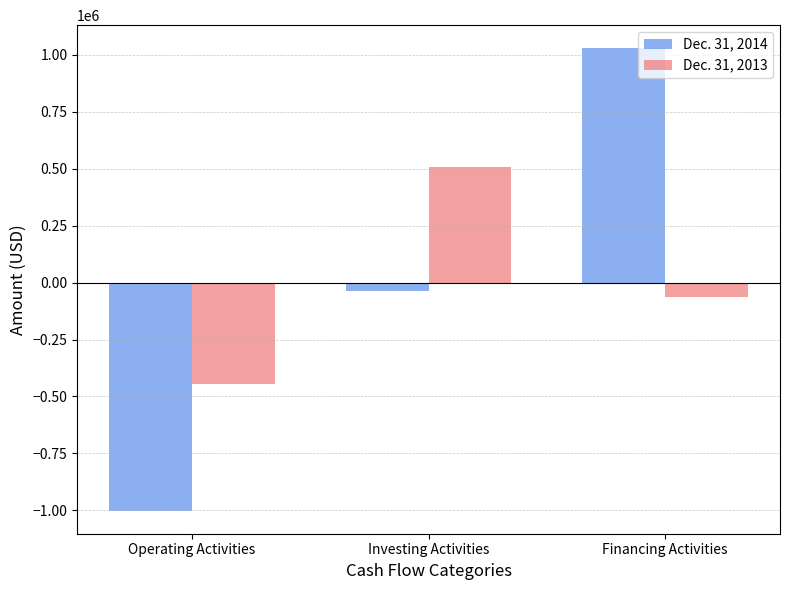

At Operating Activities, list the series in order from largest to smallest.

Dec. 31, 2013, Dec. 31, 2014